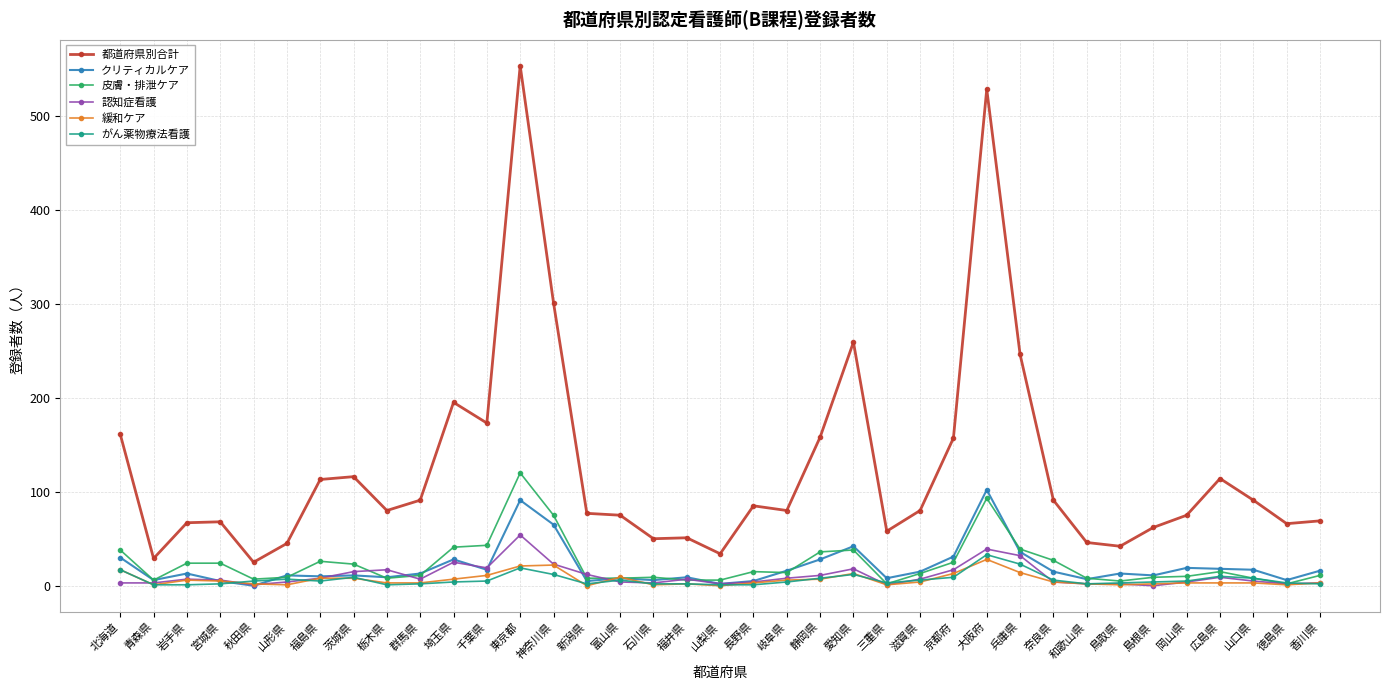

Rank the series by their maximum value, from highest to lowest.

都道府県別合計, 皮膚・排泄ケア, クリティカルケア, 認知症看護, がん薬物療法看護, 緩和ケア